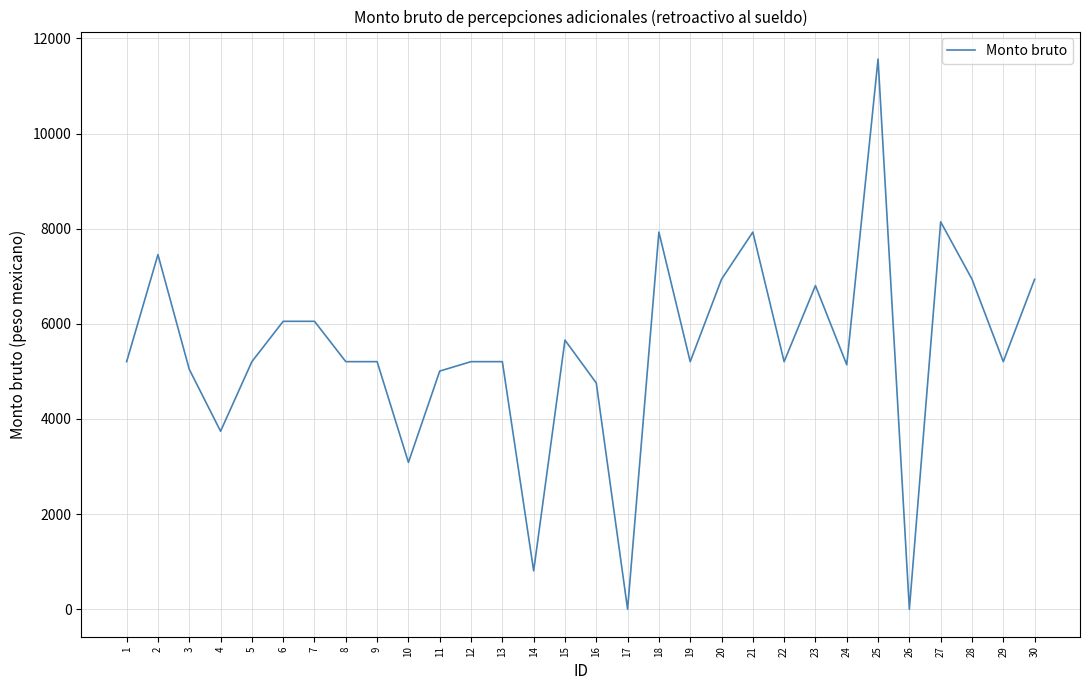

What is the change in value from 16 to 28?

+2183